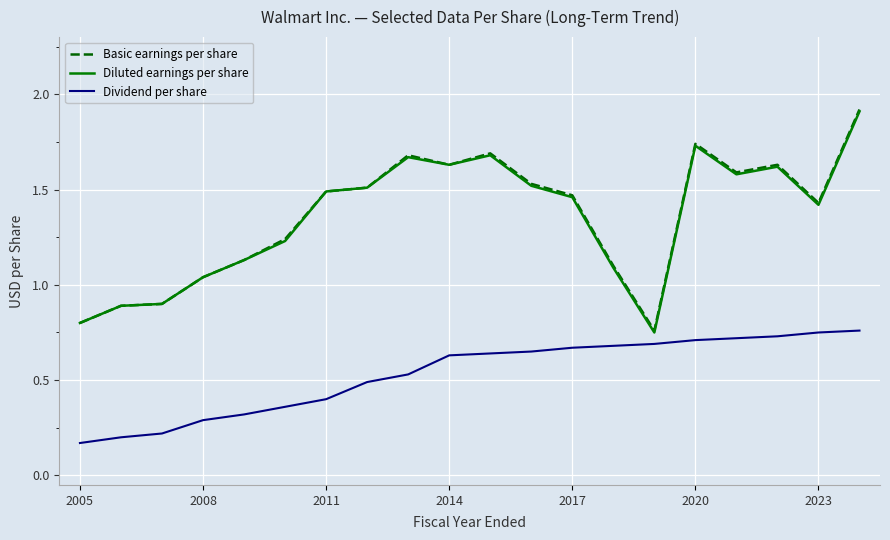

What is the highest value of the Diluted earnings per share series?

1.9